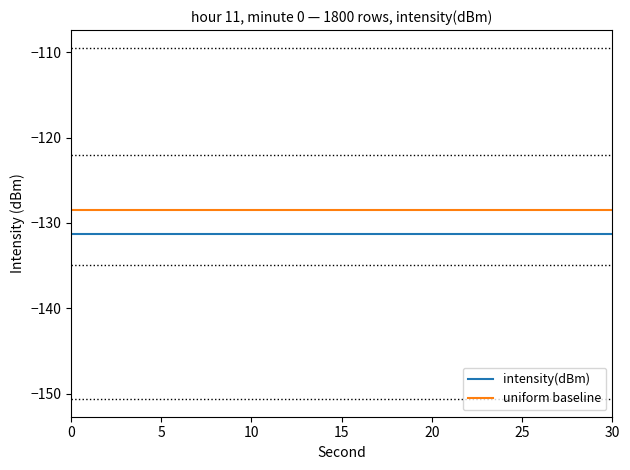

How many lines are shown in the chart?

2